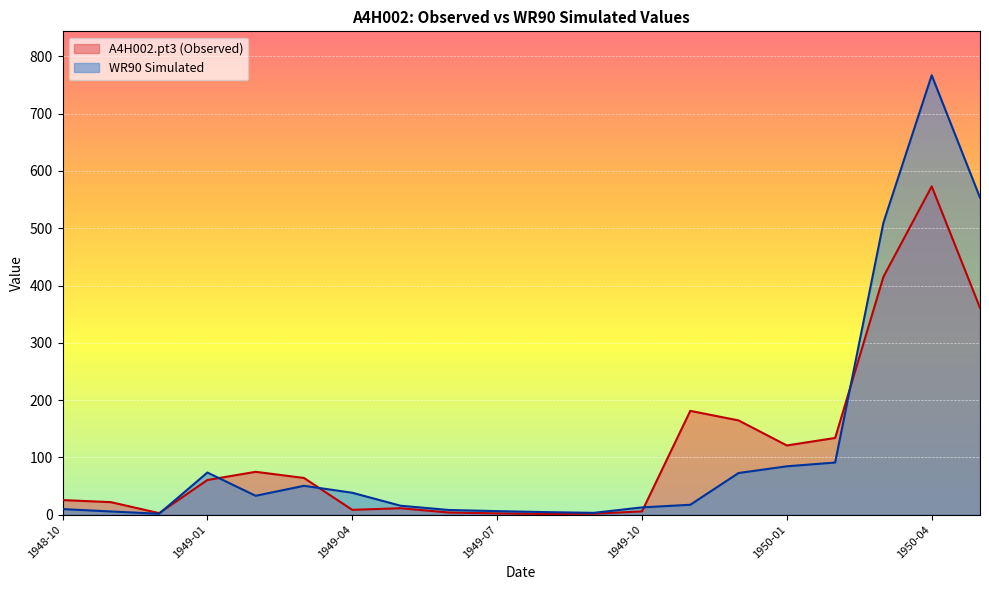

How many intersections are there between A4H002.pt3 (Observed) and WR90 Simulated?

5